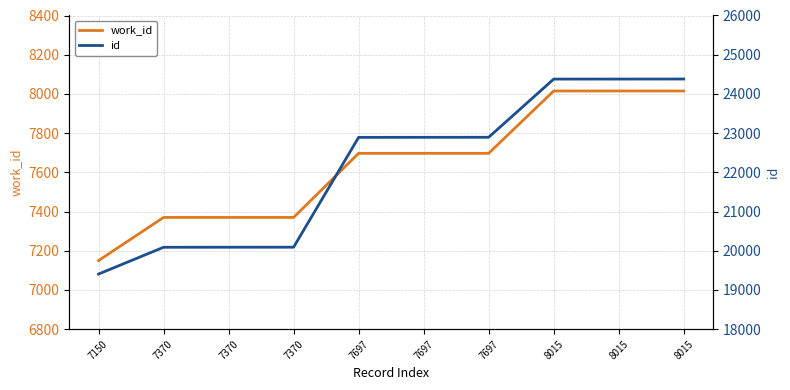

At 7697, list the series in order from smallest to largest.

work_id, id